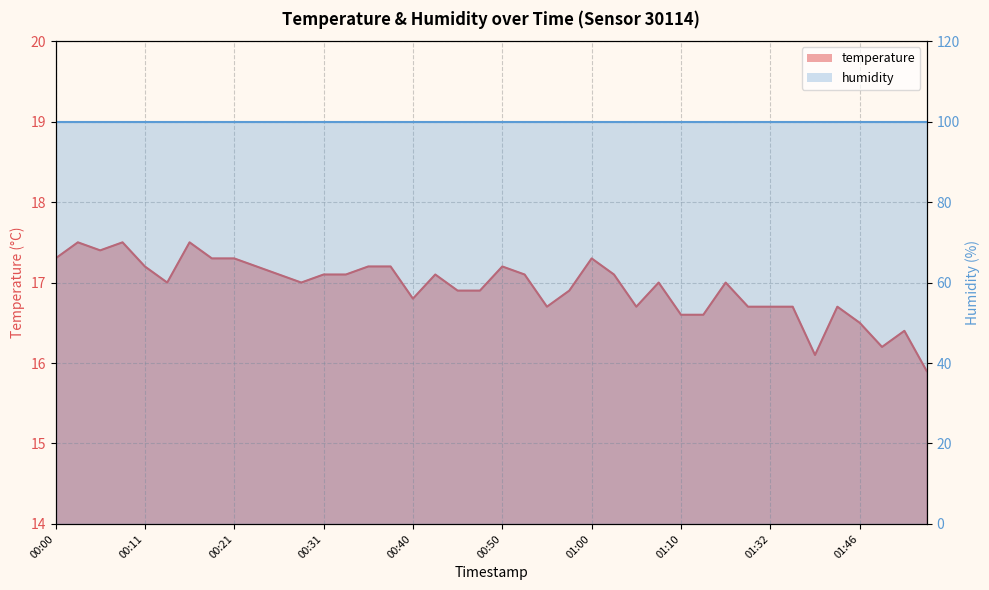

Reading left to right, what are all the values shown in this chart?

00:00=17.3	00:03=17.5	00:06=17.4	00:08=17.5	00:11=17.2	00:13=17.0	00:16=17.5	00:18=17.3	00:21=17.3	00:23=17.2	00:26=17.1	00:28=17.0	00:31=17.1	00:33=17.1	00:35=17.2	00:38=17.2	00:40=16.8	00:43=17.1	00:45=16.9	00:48=16.9	00:50=17.2	00:53=17.1	00:55=16.7	00:58=16.9	01:00=17.3	01:03=17.1	01:05=16.7	01:08=17.0	01:10=16.6	01:18=16.6	01:21=17.0	01:30=16.7	01:32=16.7	01:35=16.7	01:37=16.1	01:40=16.7	01:46=16.5	01:48=16.2	01:51=16.4	01:54=15.9